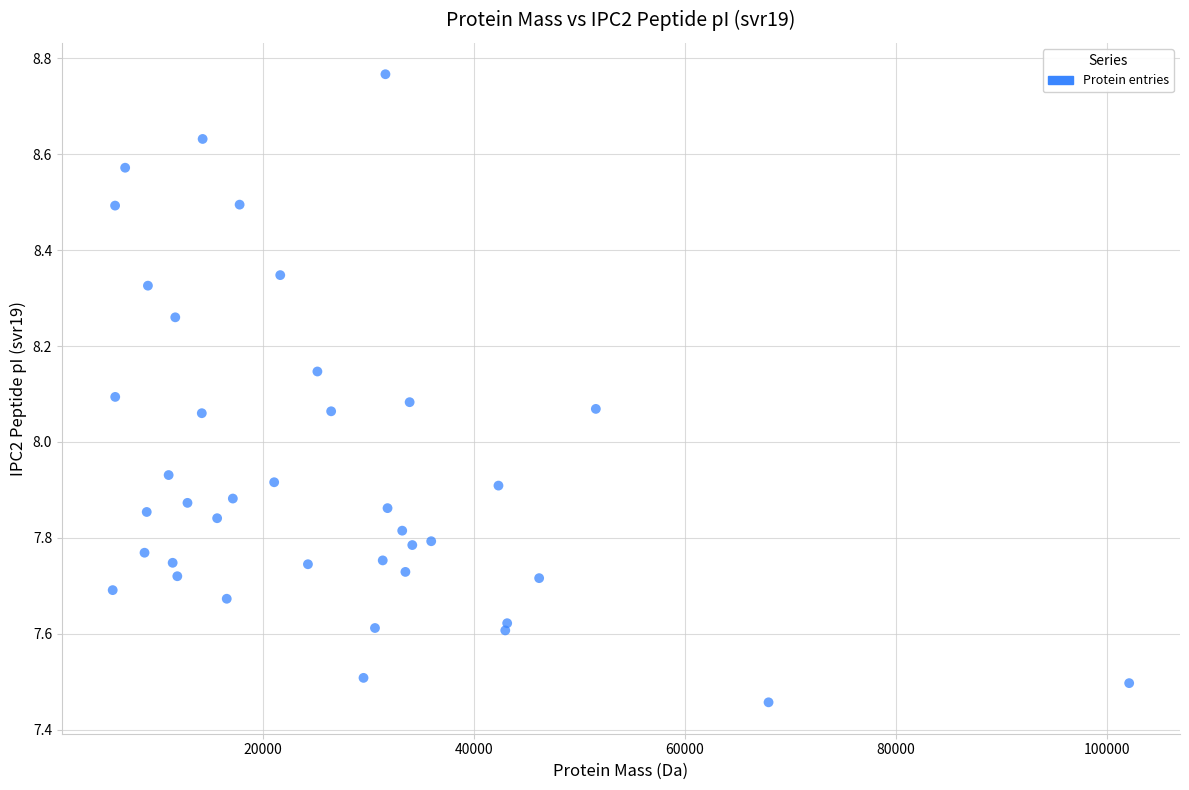

What is the range of X values (max minus min)?

96317.9